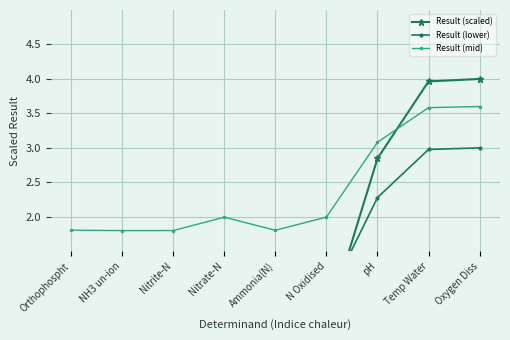

At Nitrite-N, list the series in order from smallest to largest.

Result (scaled), Result (lower), Result (mid)